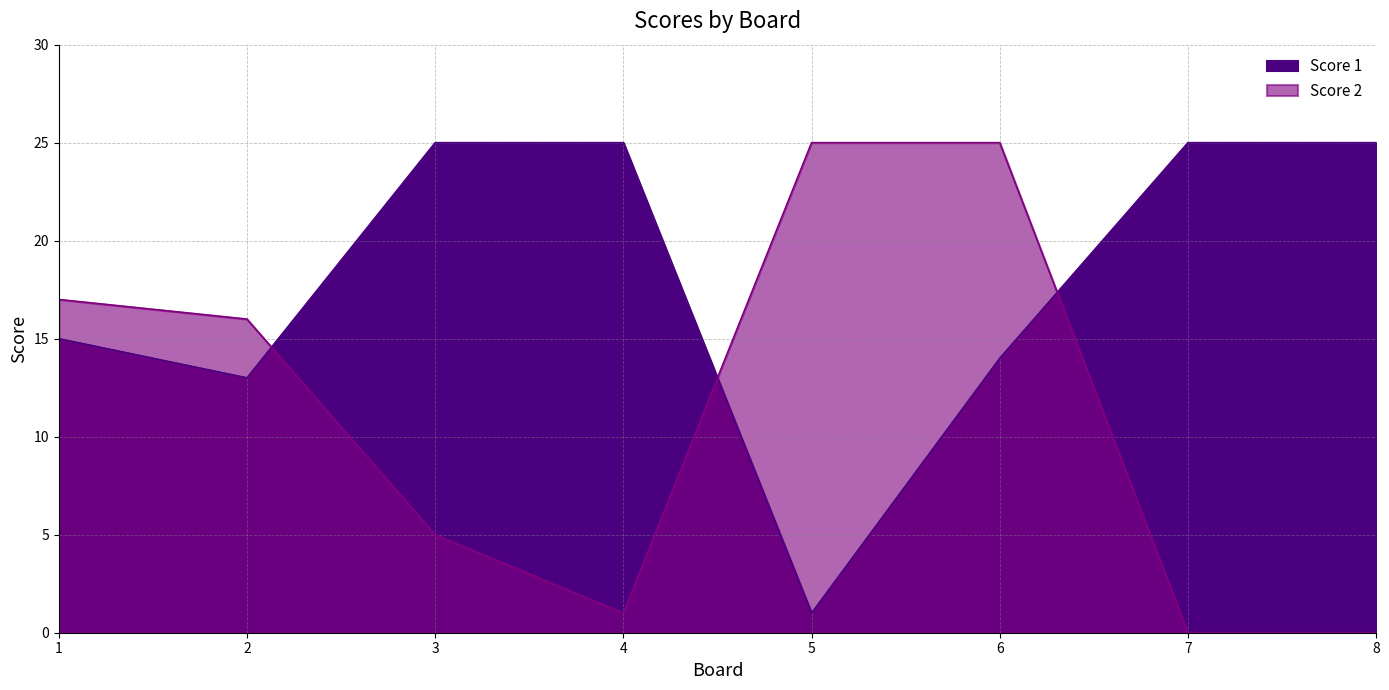

What is the difference between the second highest and minimum values in the Score 1 series?

24